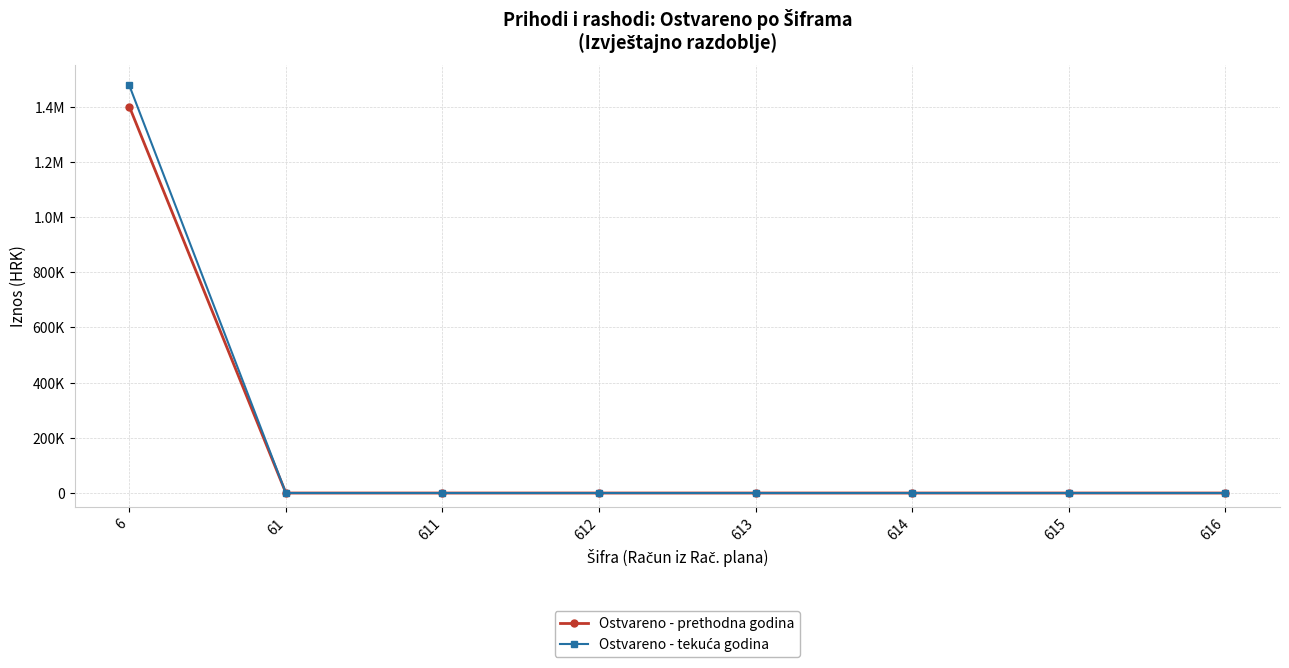

What are all the series names shown in the legend?

Ostvareno - prethodna godina, Ostvareno - tekuća godina